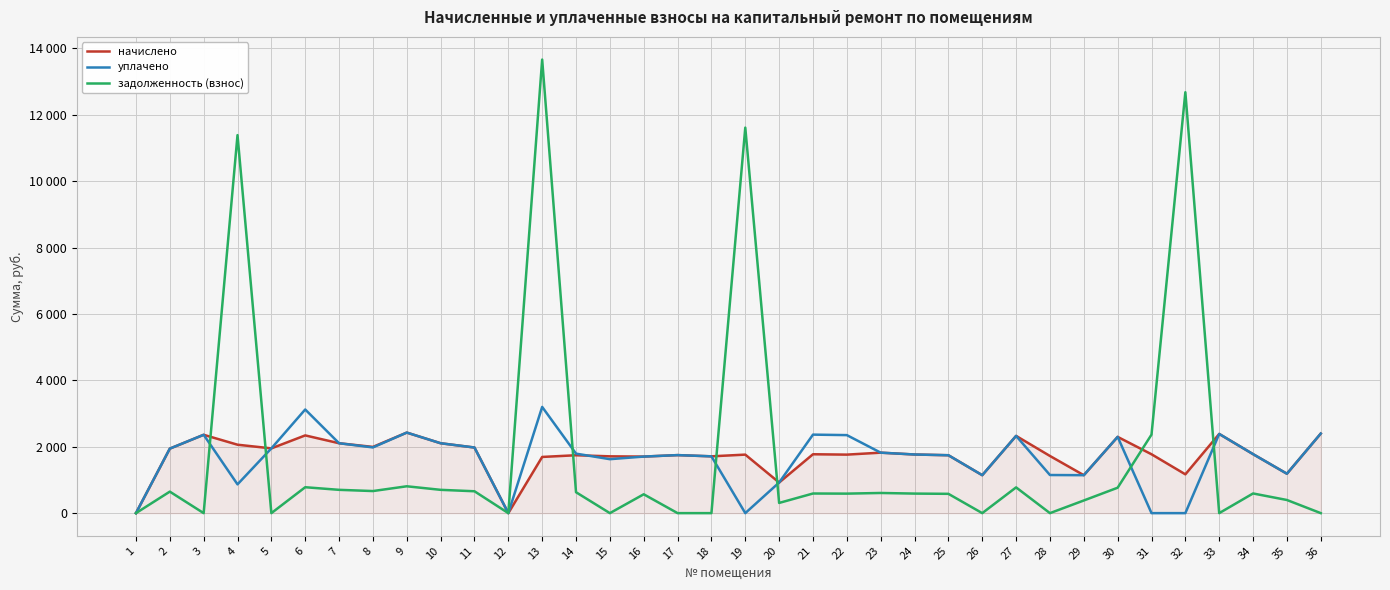

Which series has the largest total across all categories?

задолженность (взнос)